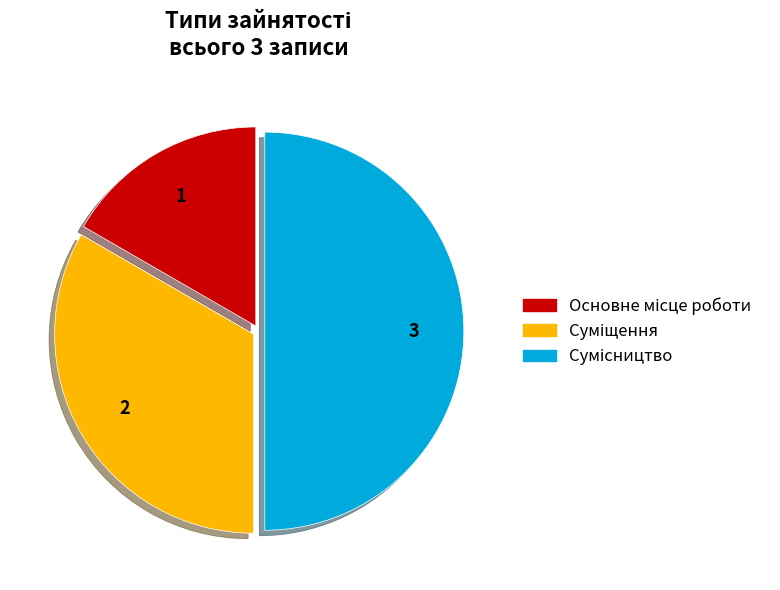

Does Суміщення represent more than half of the total?

No